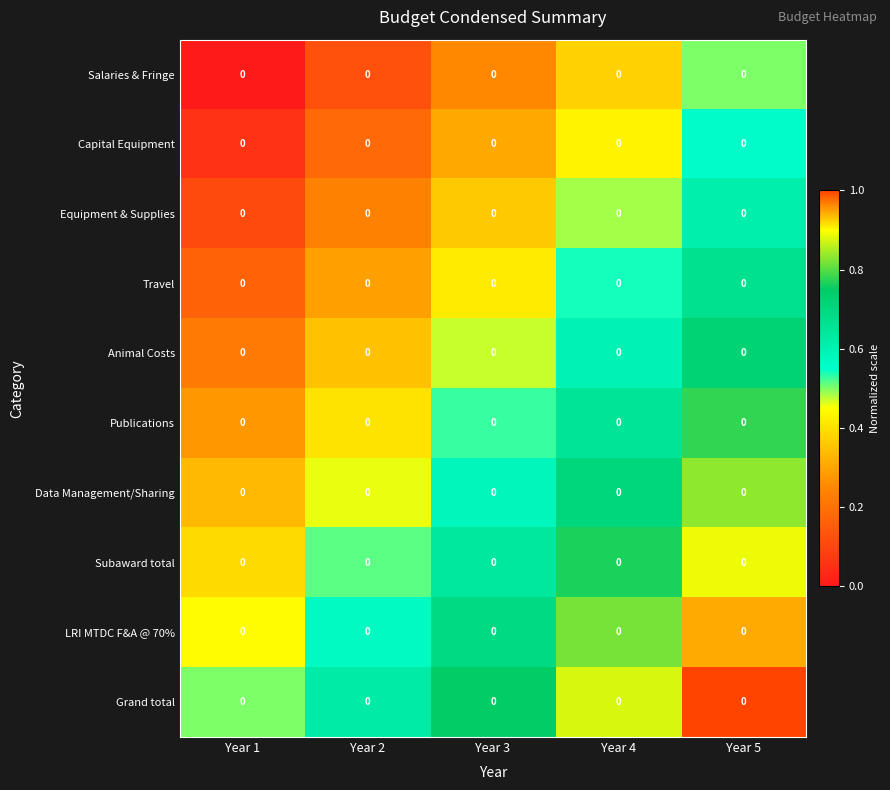

The value of Equipment & Supplies at Year 5 is 0.6. True or false?

True